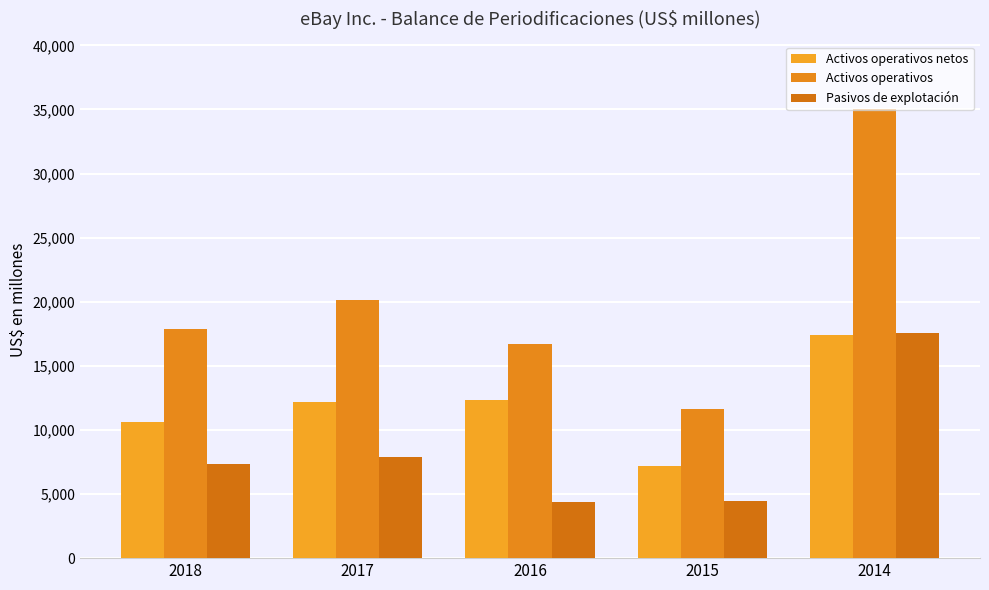

Where is Activos operativos nearest to the value 23344?

2017